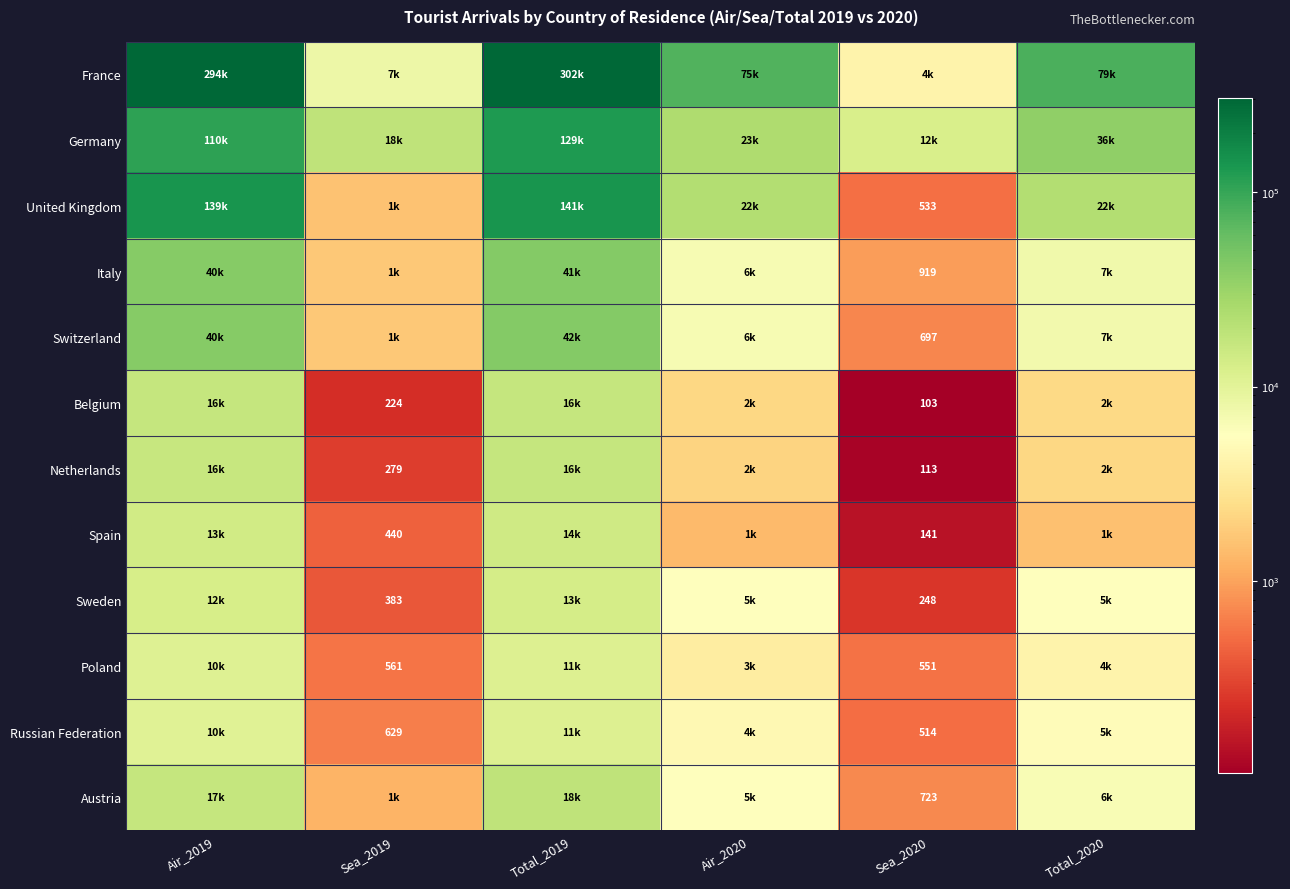

What is the maximum value for Belgium?

16959